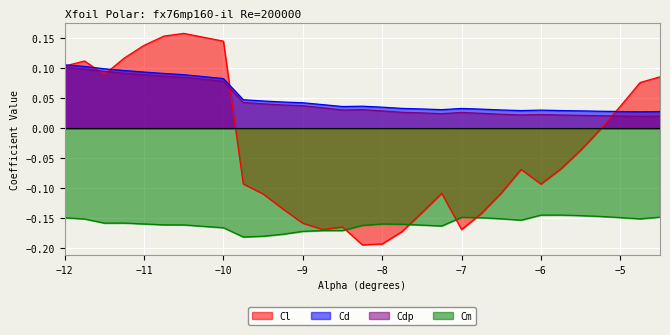

List the series in order of their peak value, lowest first.

Cm, Cdp, Cd, Cl